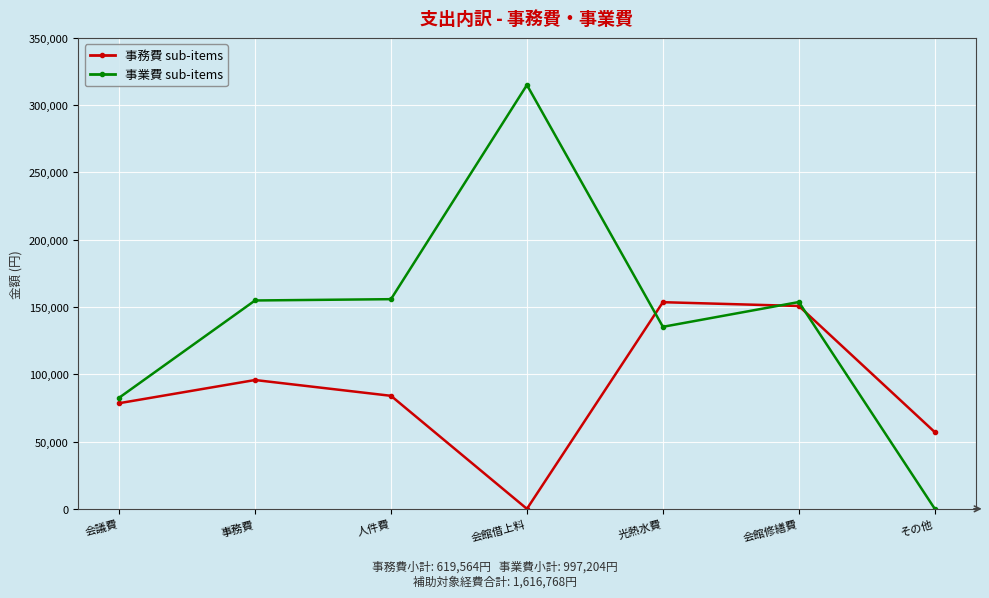

True or false: 事務費 sub-items and 事業費 sub-items intersect in this chart.

True